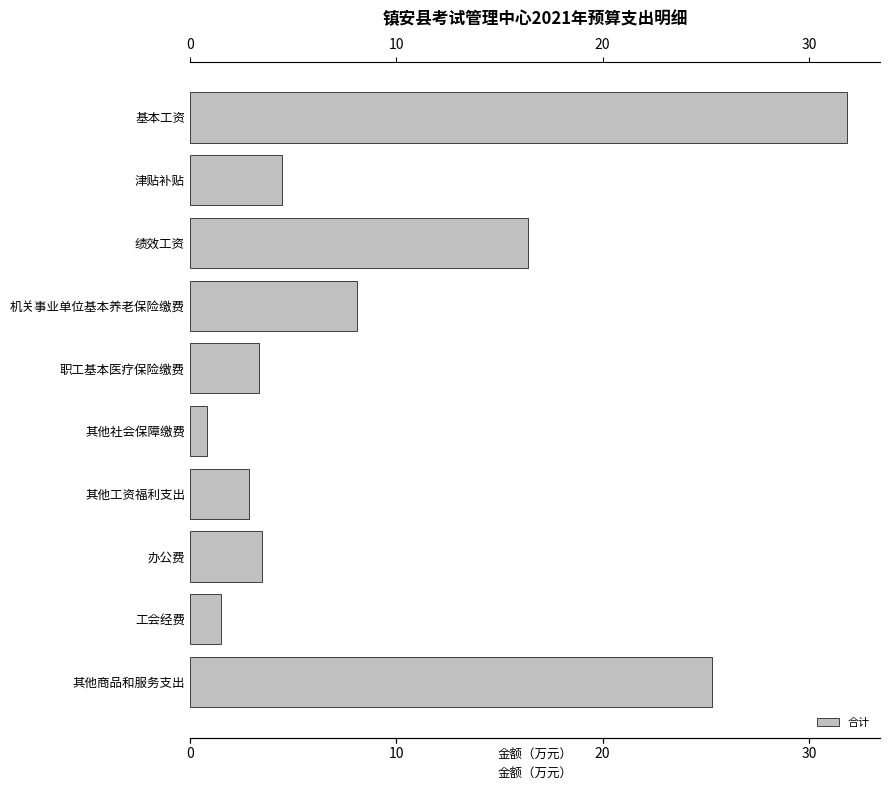

What is the difference between the maximum and minimum values?

31.0